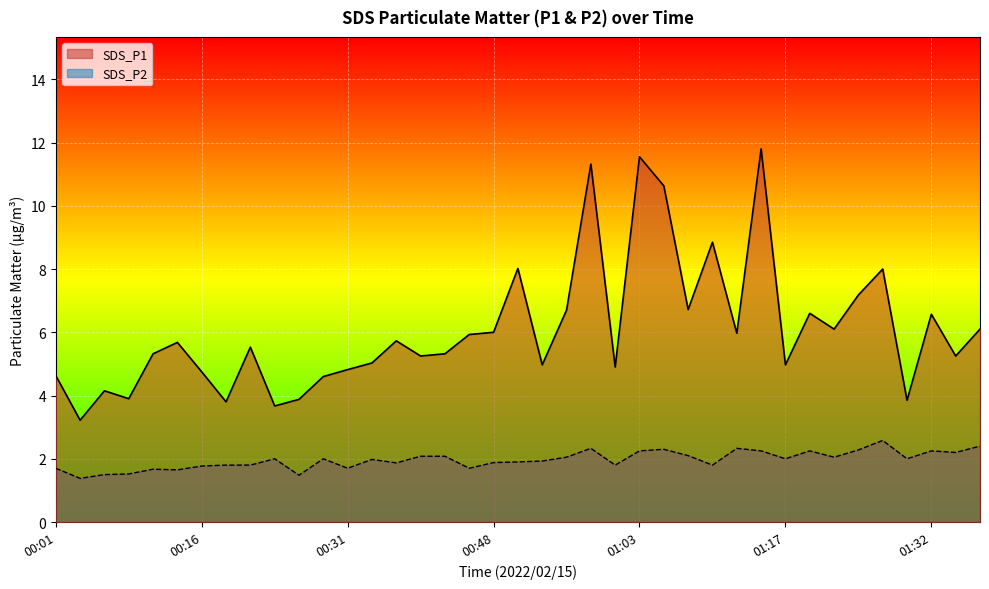

Which label corresponds to the smallest value in the chart?

00:04